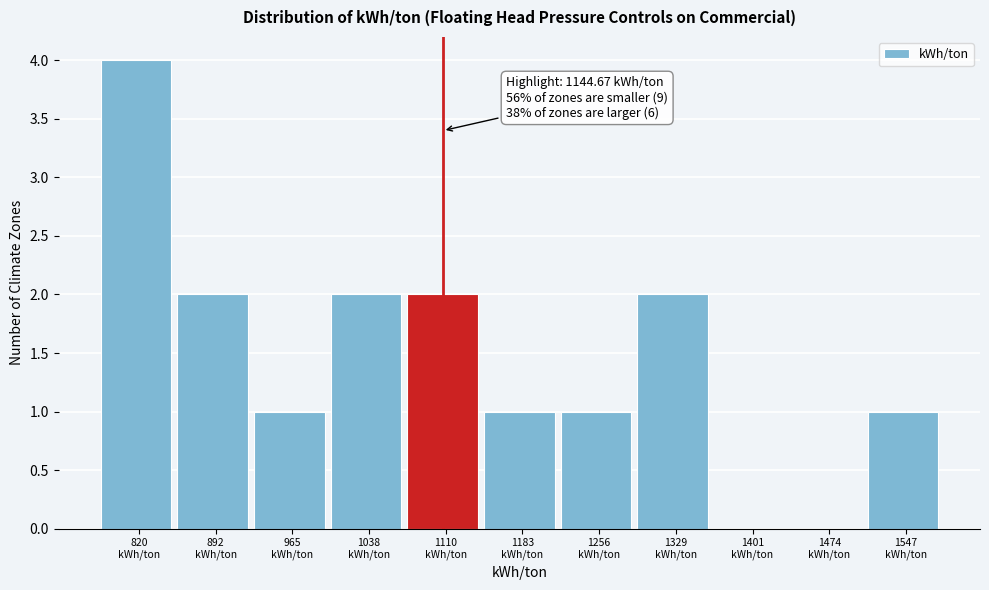

What is the sum of all values?

16